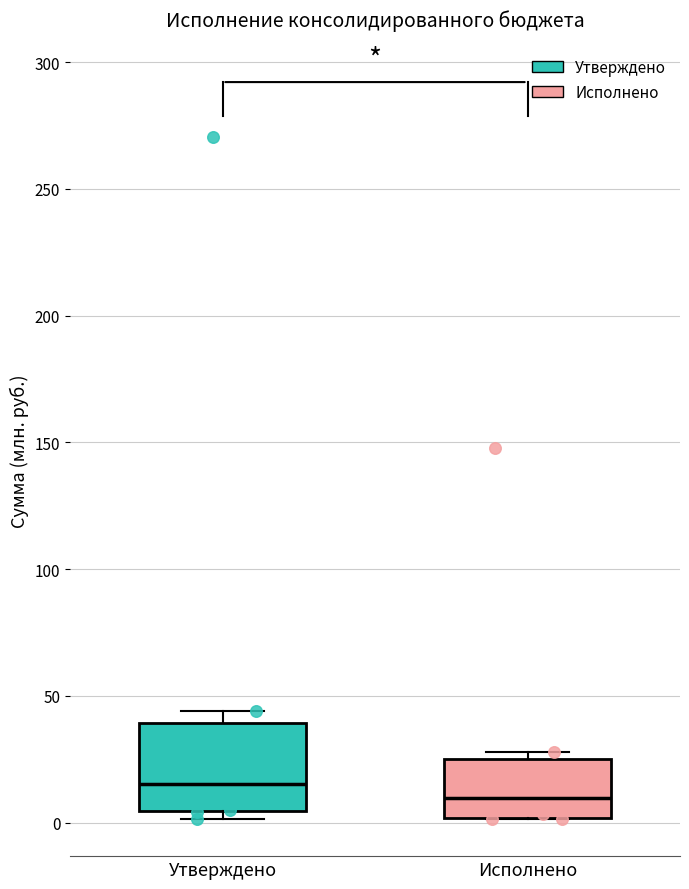

Where does the median line of the box for Утверждено sit on the y-axis? The values are not printed on the chart, so give them approximately, as read against the axis.

15